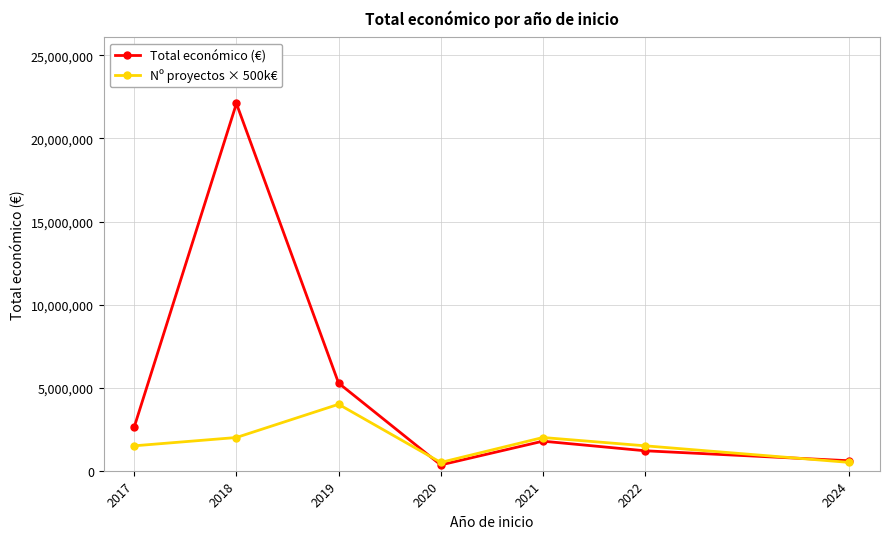

Rank the series by their maximum value, from lowest to highest.

Nº proyectos × 500k€, Total económico (€)